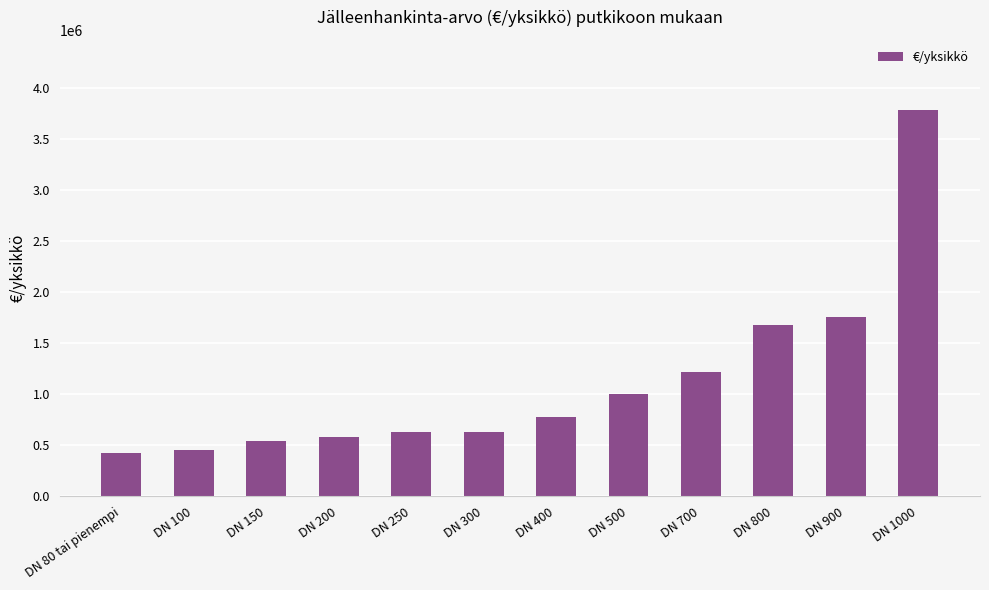

What is the greatest value displayed?

3790000